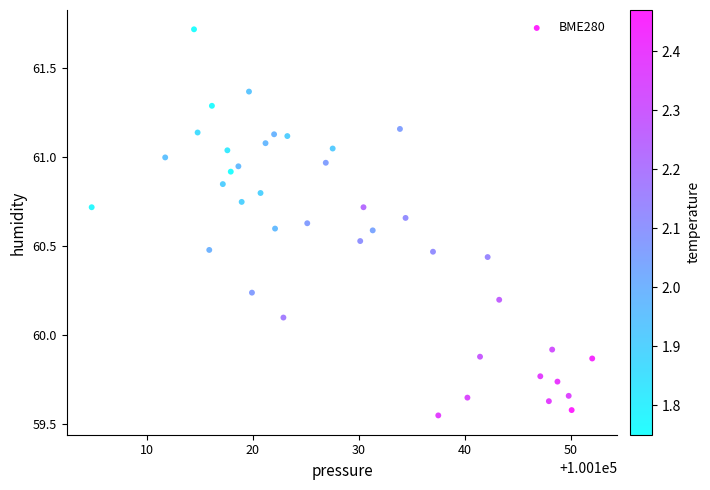

What is the range of X values (max minus min)?

47.2